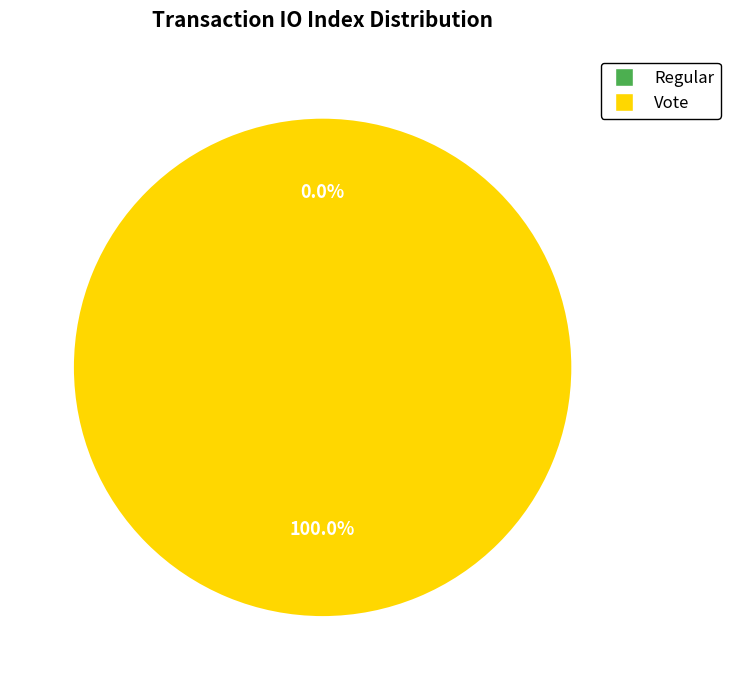

The Vote slice represents 100% of the pie. True or false?

True